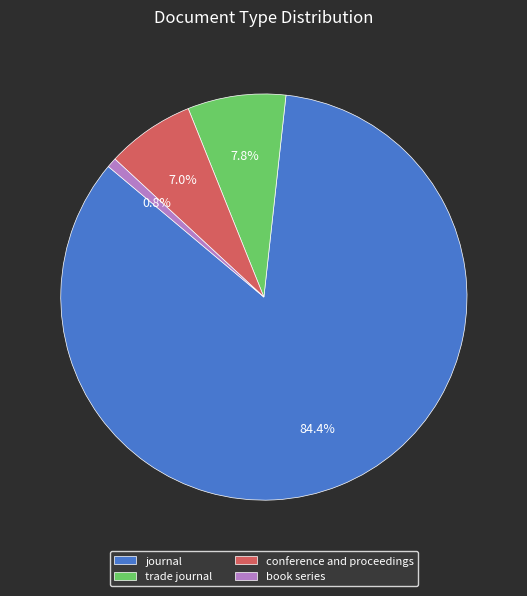

True or false: trade journal accounts for 18% of the total.

False